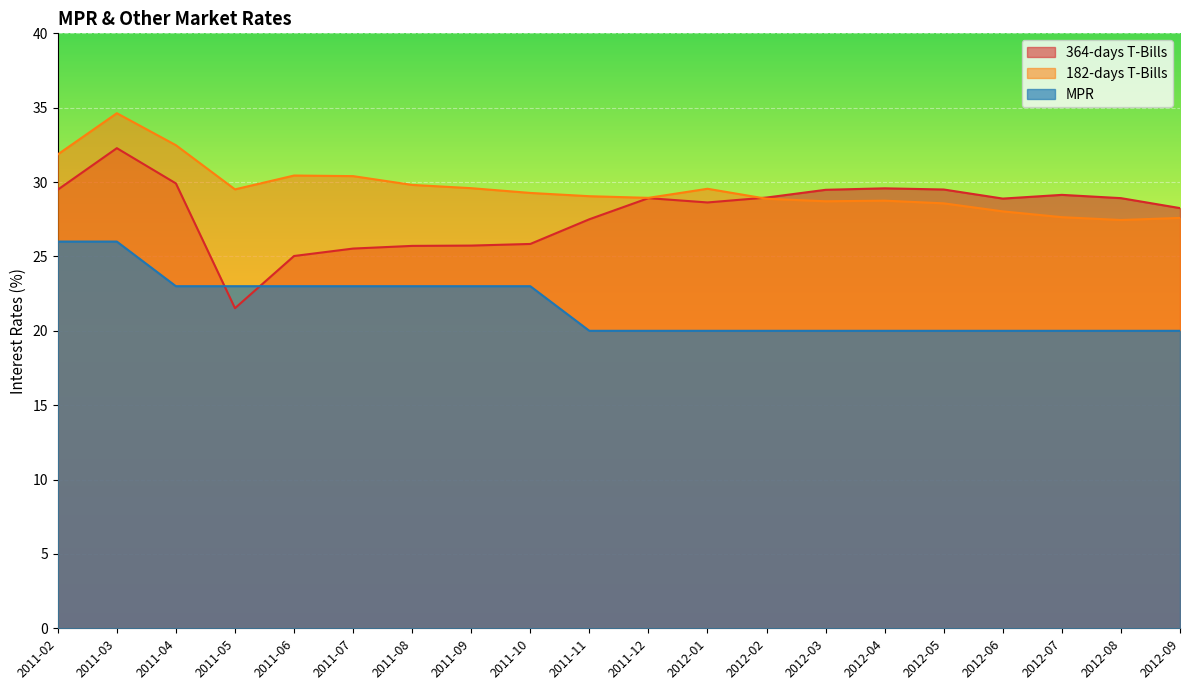

Which series has the widest spread of values?

364-days T-Bills